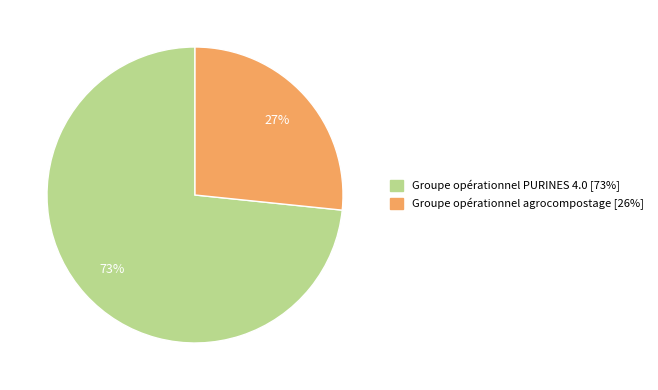

To the nearest percent, what is the combined percentage of Groupe opérationnel PURINES 4.0 and Groupe opérationnel agrocompostage?

100%